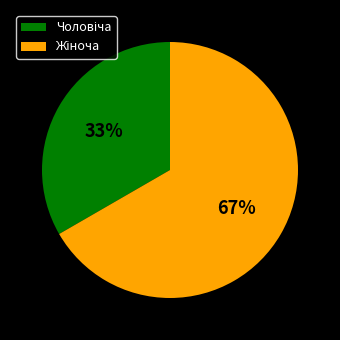

The Жіноча slice represents 56% of the pie. True or false?

False